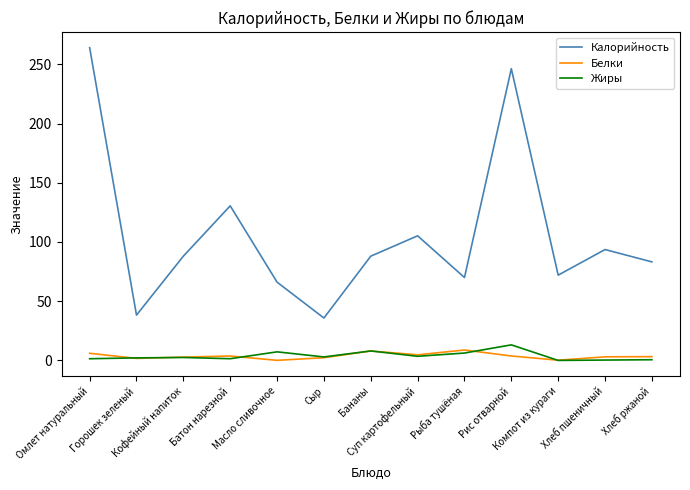

What is the lowest value of the Калорийность series?

35.8